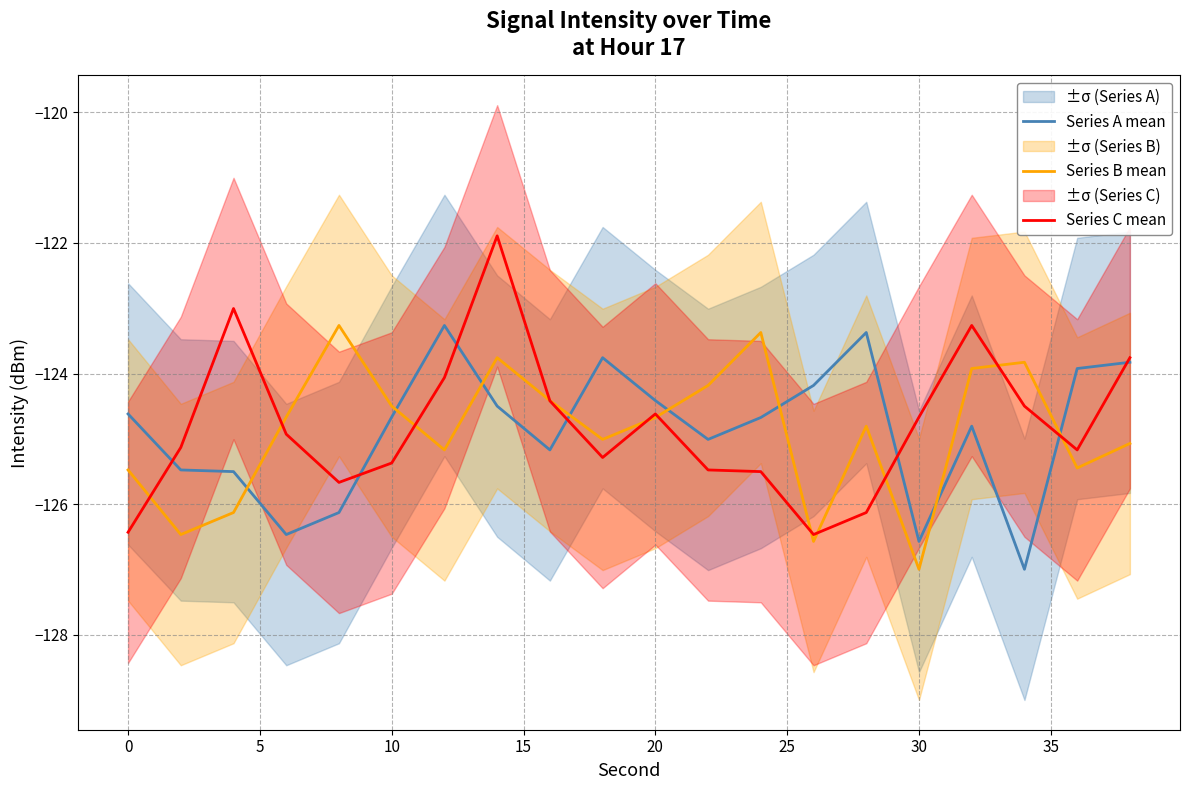

True or false: Series B mean has more than 1 interior local peaks.

True